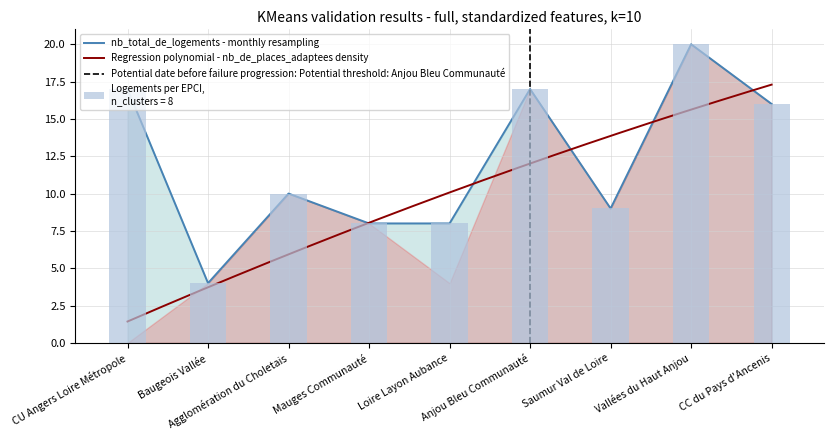

What is the sum of all values?

109